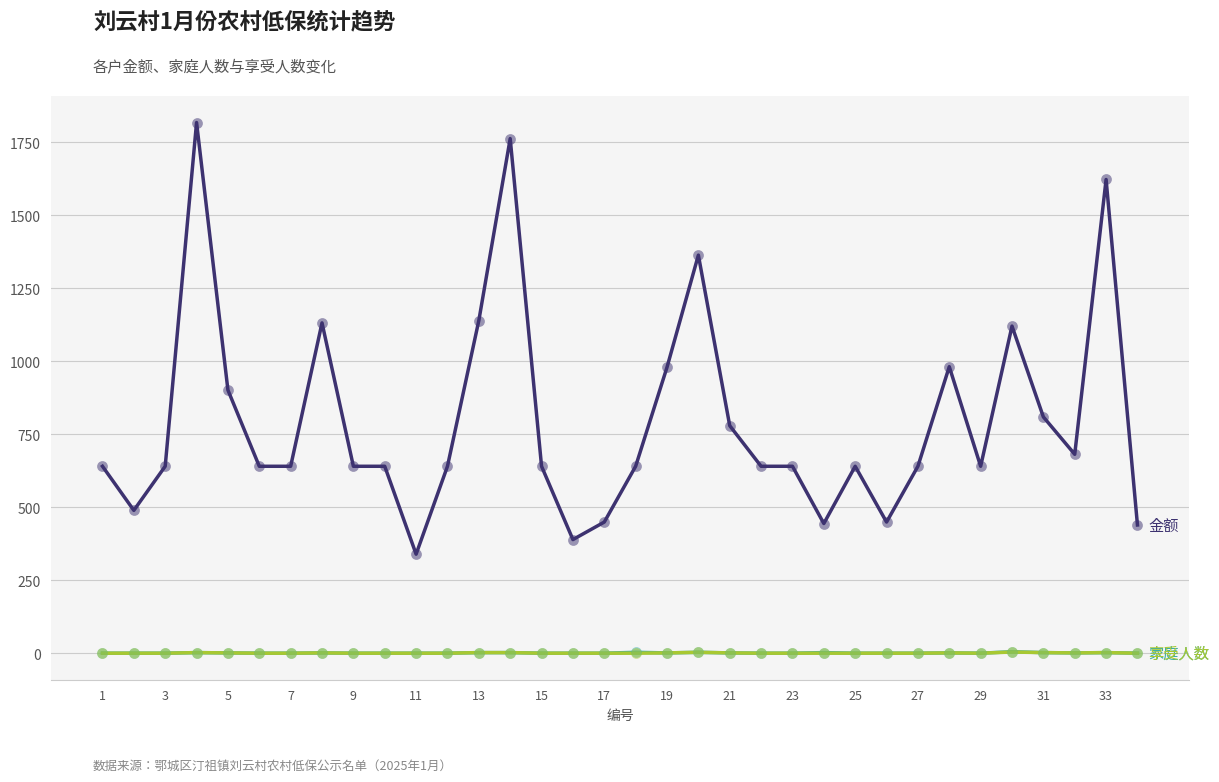

What is the maximum value shown in the chart?

1818